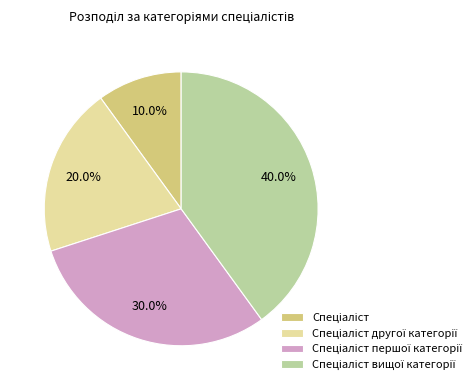

Does any single category account for the majority?

No